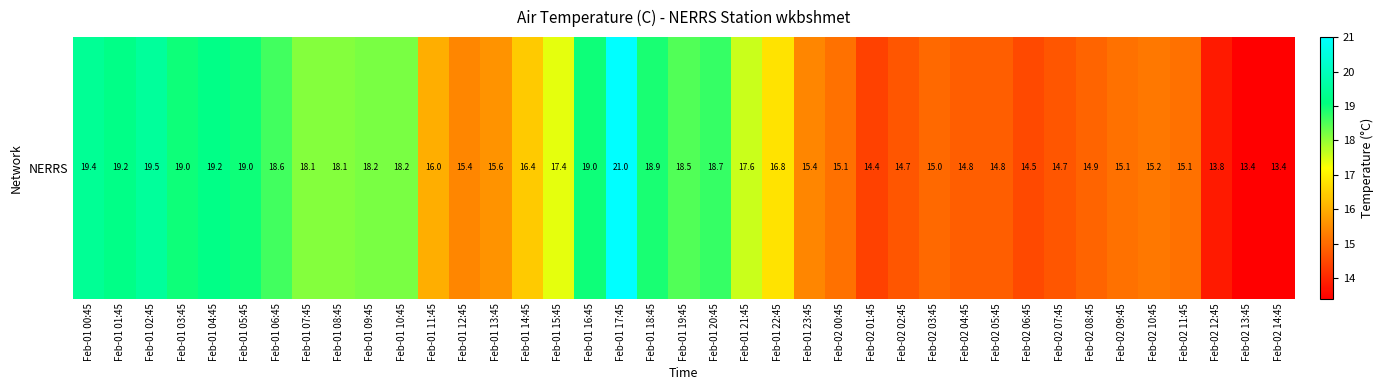

Between Feb-01 19:45 and Feb-01 17:45, which is larger?

Feb-01 17:45